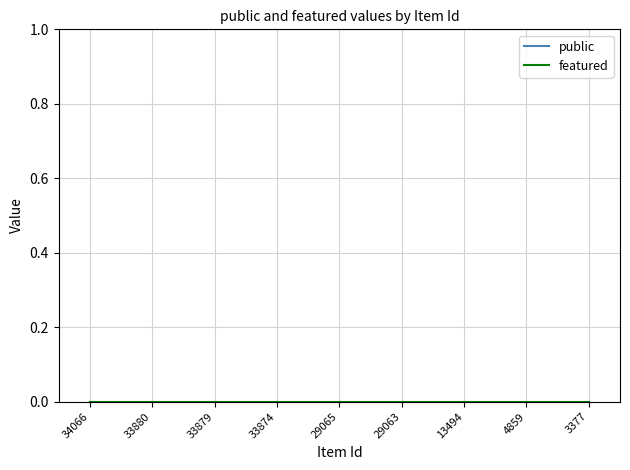

Which series has the largest total across all categories?

public